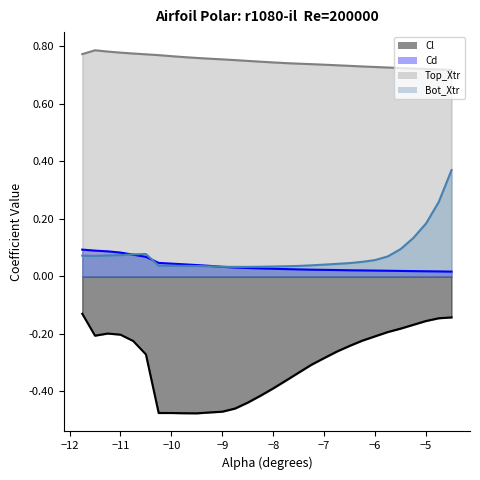

What is the difference between the maximum and minimum values in the Bot_Xtr series?

0.3